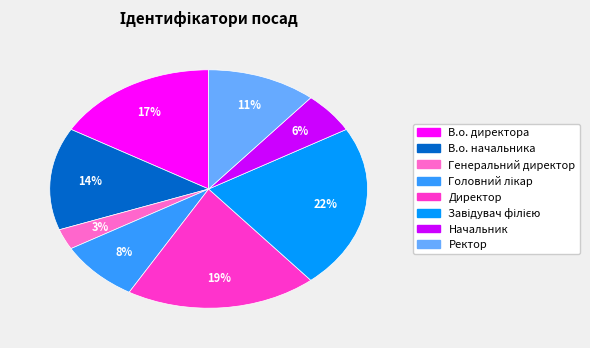

What is the ratio of the value at Начальник to the value at Ректор?

0.5